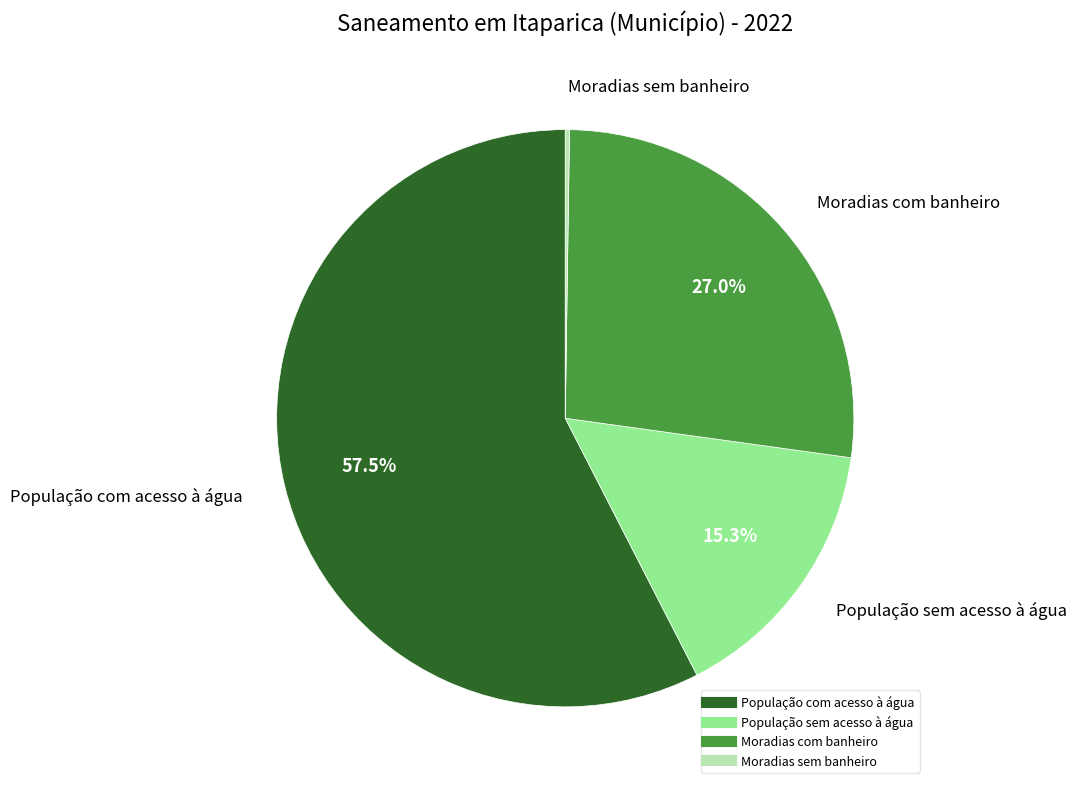

To the nearest percent, what is the average slice percentage?

25%